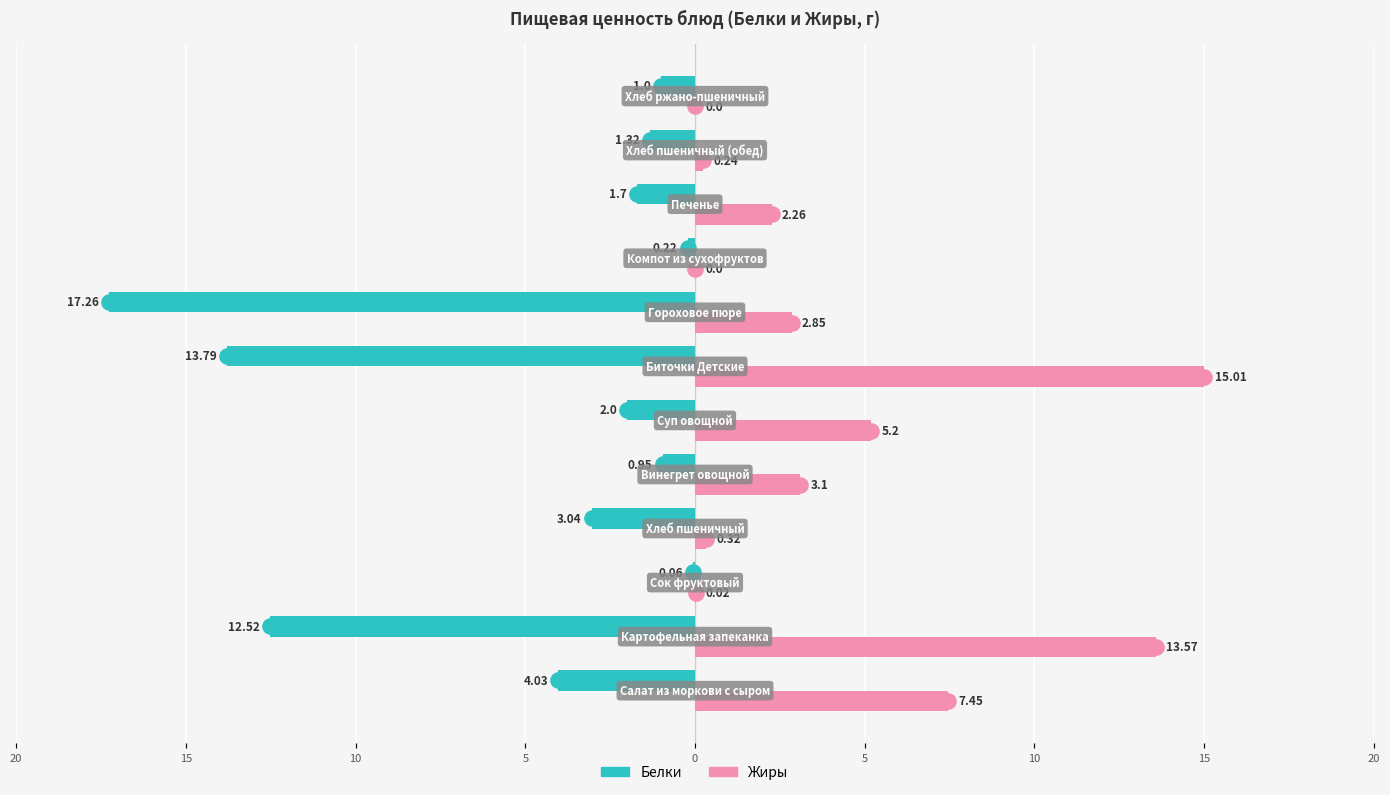

Which series contains the lowest Y value?

Белки